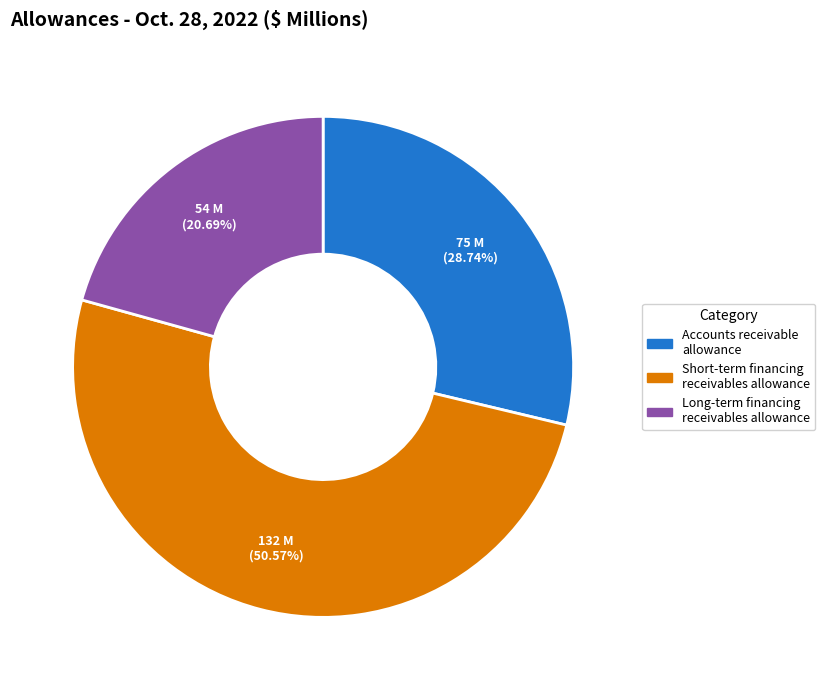

Which slice is the smallest?

Long-term financing receivables allowance